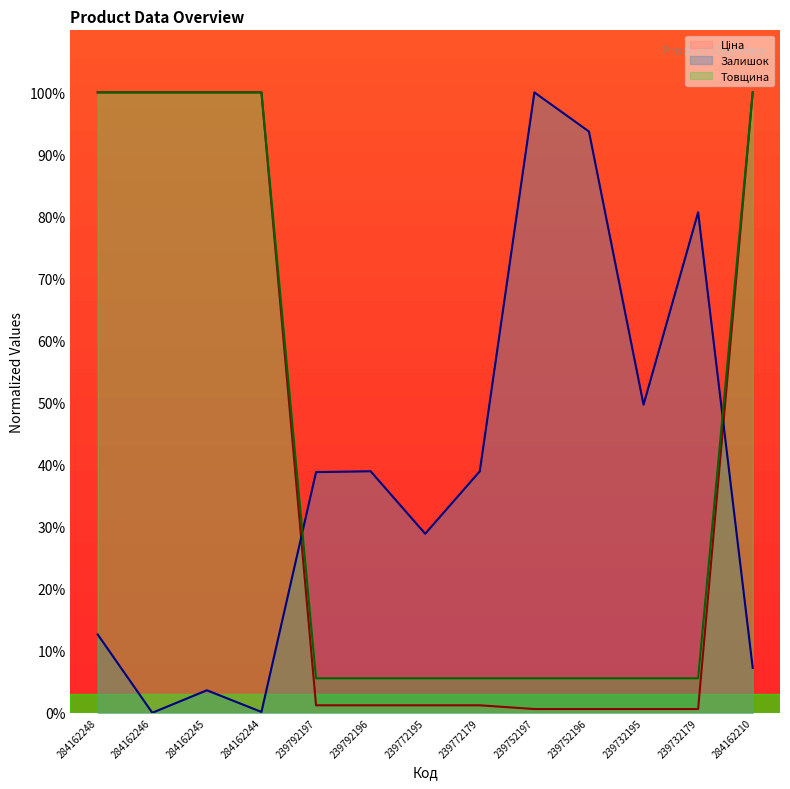

The value of Залишок at 284162248 is 4.0. True or false?

False